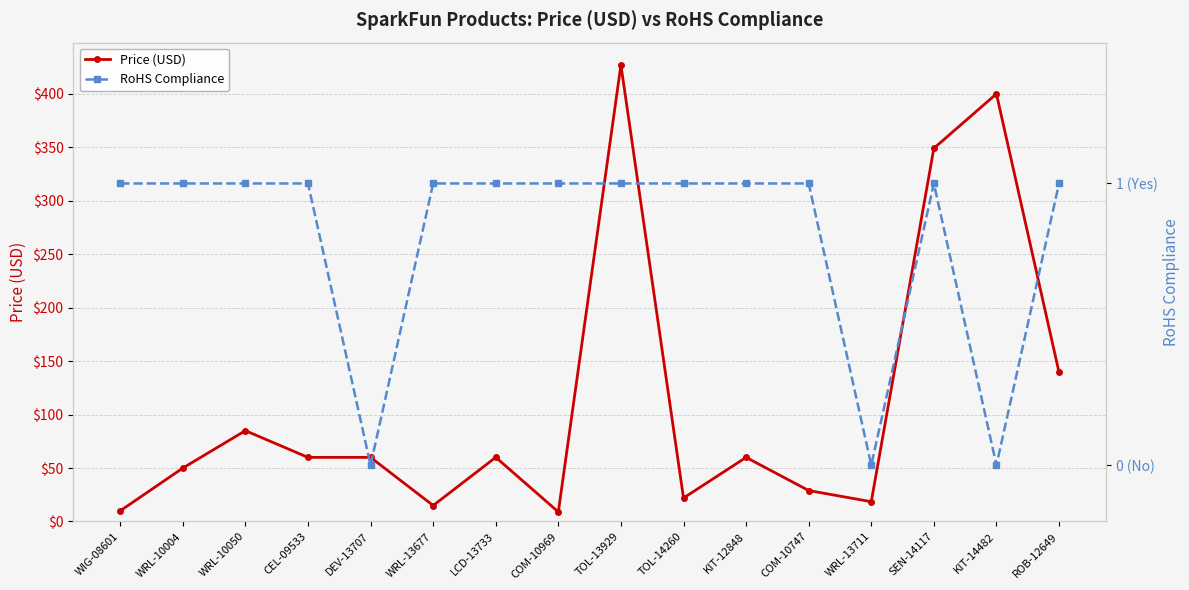

At which label is RoHS Compliance closest to 0?

DEV-13707